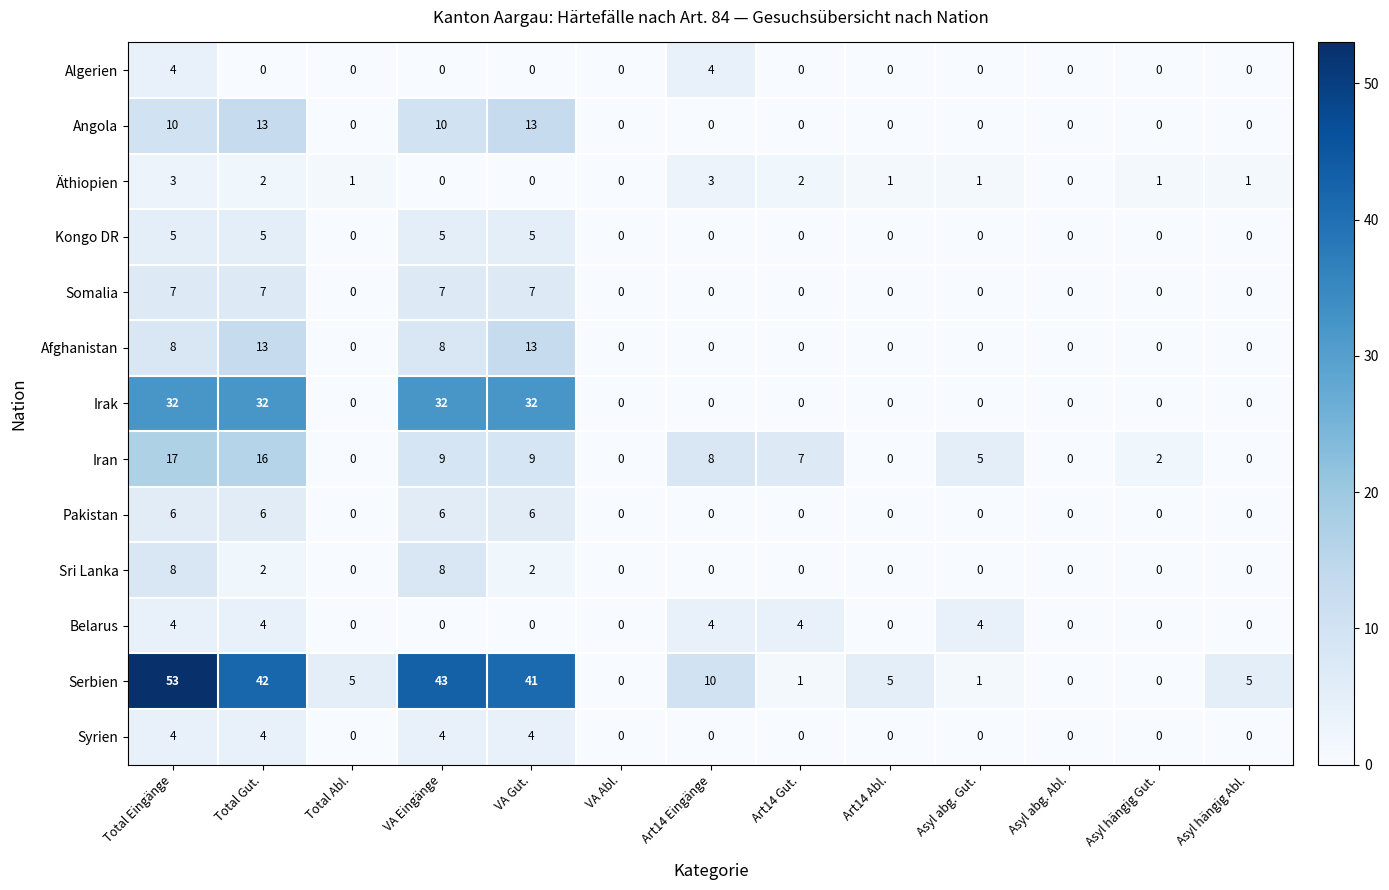

True or false: Kongo DR has a value of 5 at Total Eingänge.

True